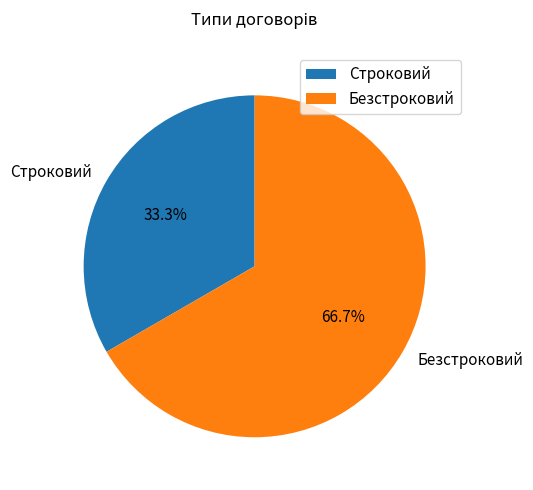

Approximately how many times larger is the value at Строковий compared to Безстроковий?

0.5